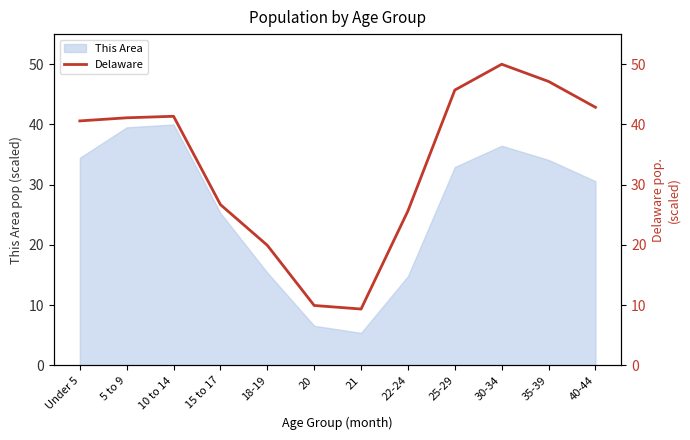

At which label is the value closest to 29?

15 to 17